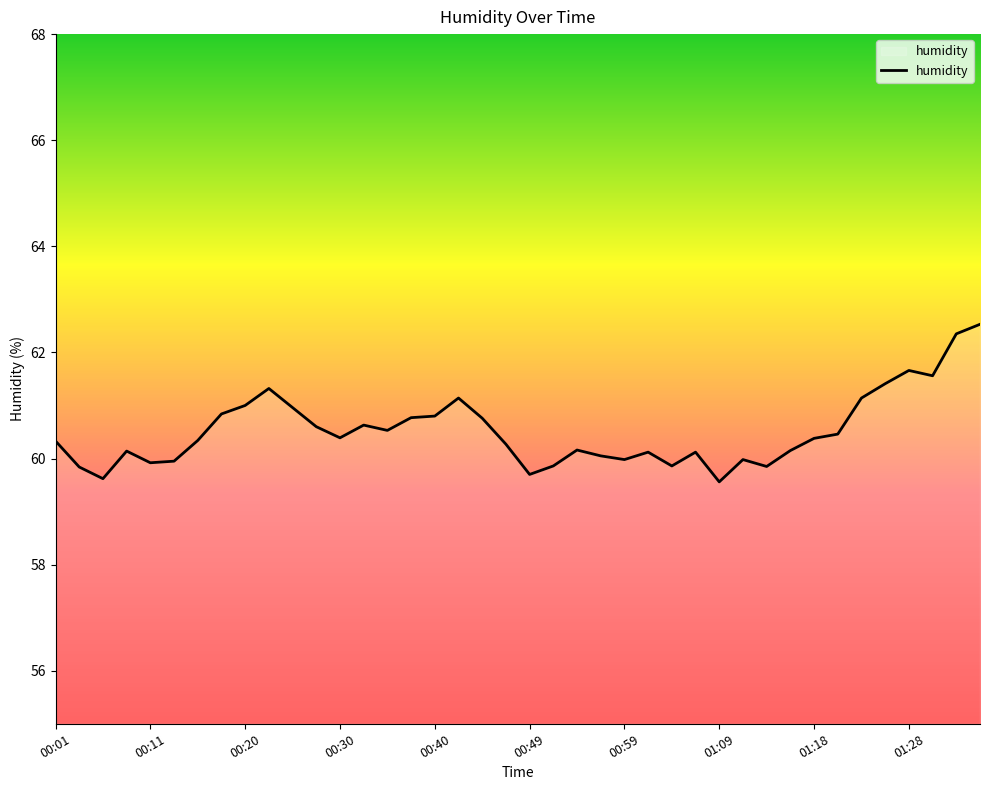

What is the minimum value shown in the chart?

59.6